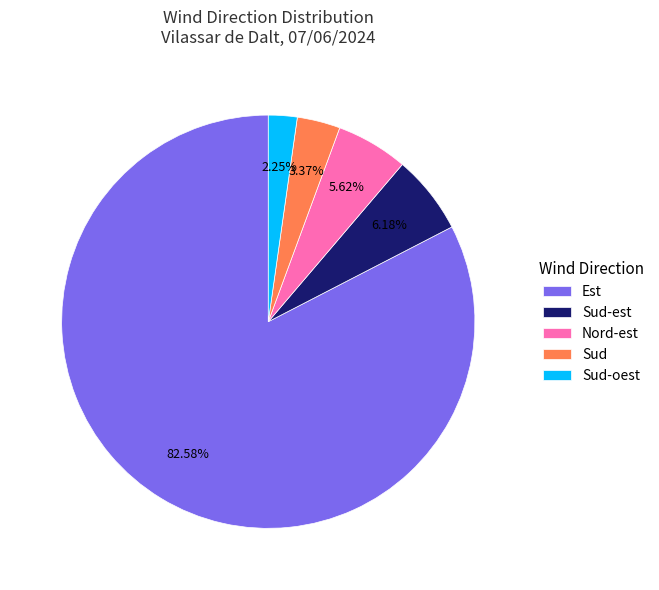

To the nearest percent, what is the difference between the largest and smallest slice percentages?

80%